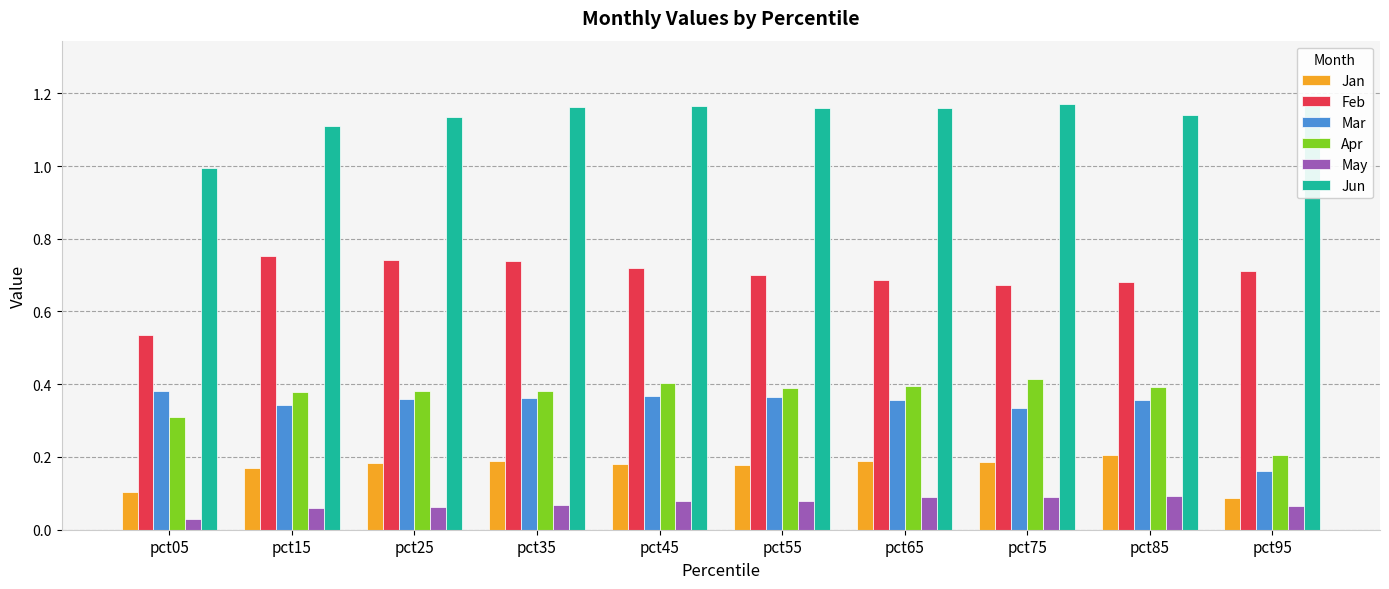

The May series shows 0.1 at pct55. True or false?

True